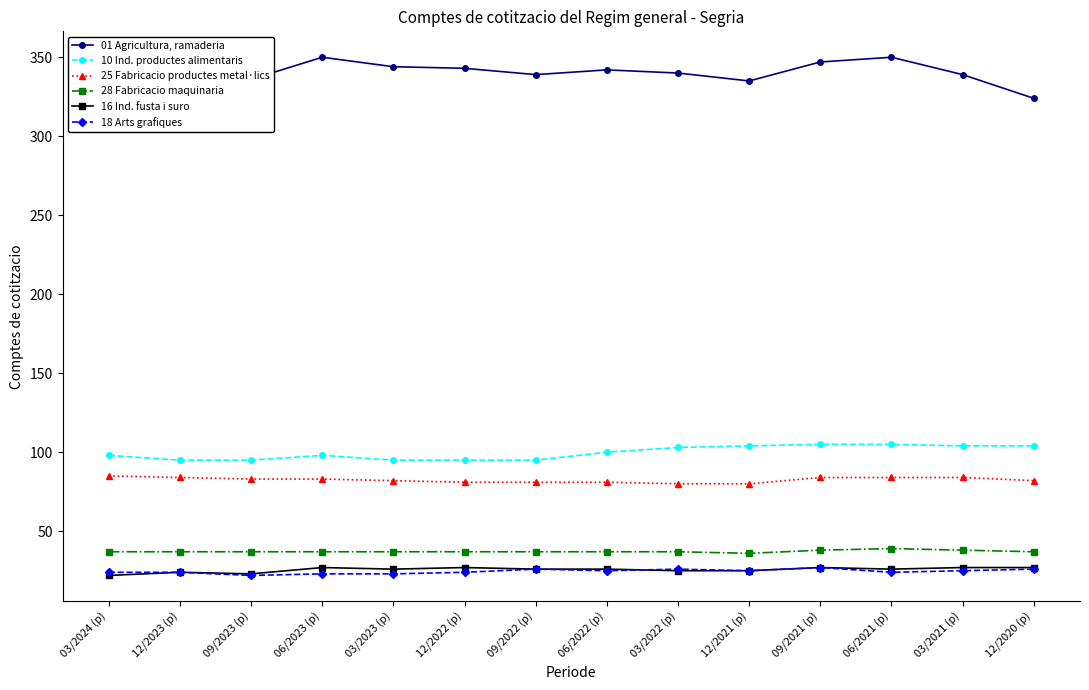

What is the average value of the 18 Arts grafiques series?

25